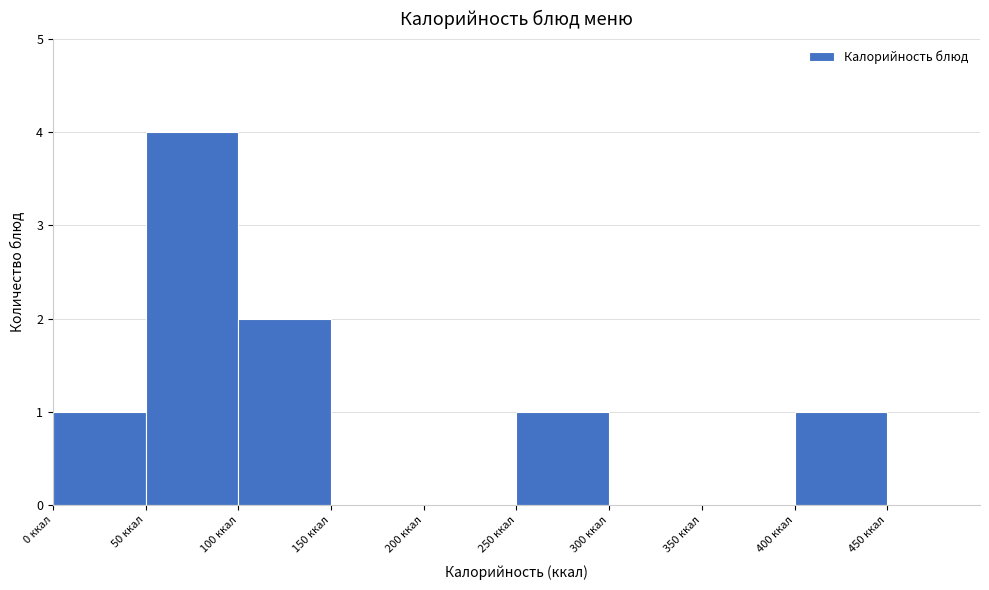

Reading left to right, transcribe this chart: for each bar, give the range it covers on the x-axis and its height. The values are not printed on the chart, so give them approximately, as read against the axis.

0 to 50: 1
50 to 100: 4
100 to 150: 2
150 to 200: 0
200 to 250: 0
250 to 300: 1
300 to 350: 0
350 to 400: 0
400 to 450: 1
450 to 500: 0